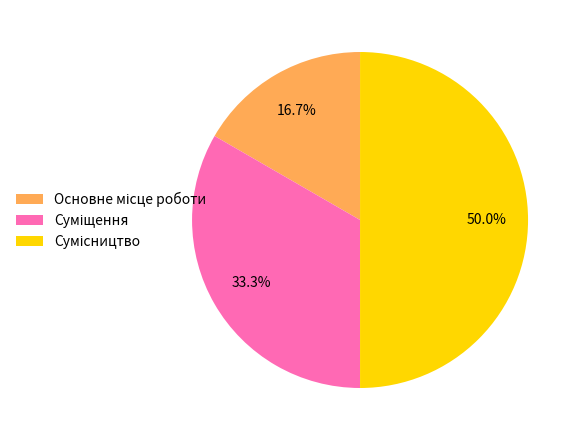

Count the number of slices in the pie.

3